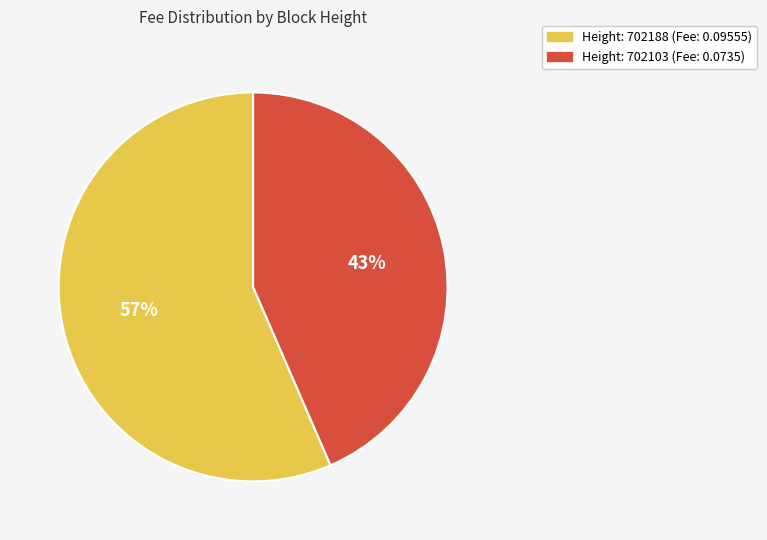

To the nearest percent, what is the average slice percentage?

50%